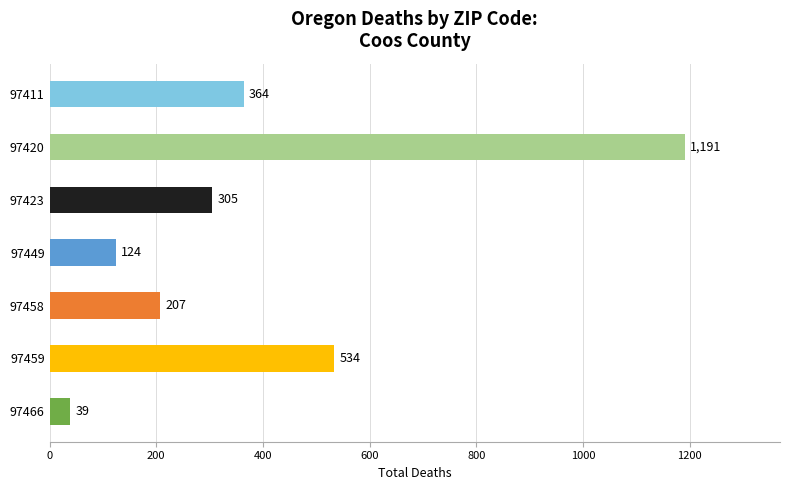

Are the bars grouped side by side (vs. stacked)?

No